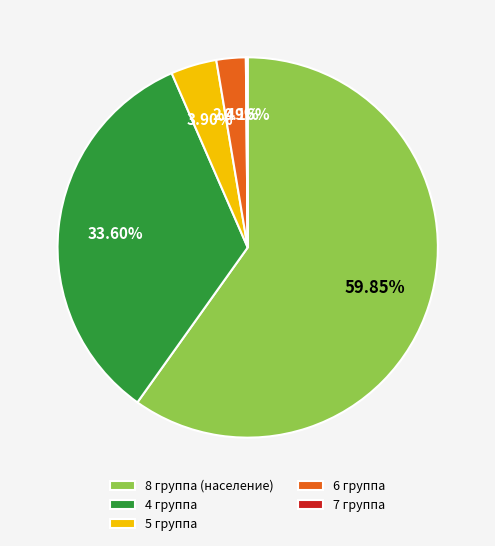

Which has a higher value, 6 группа or 8 группа (население)?

8 группа (население)